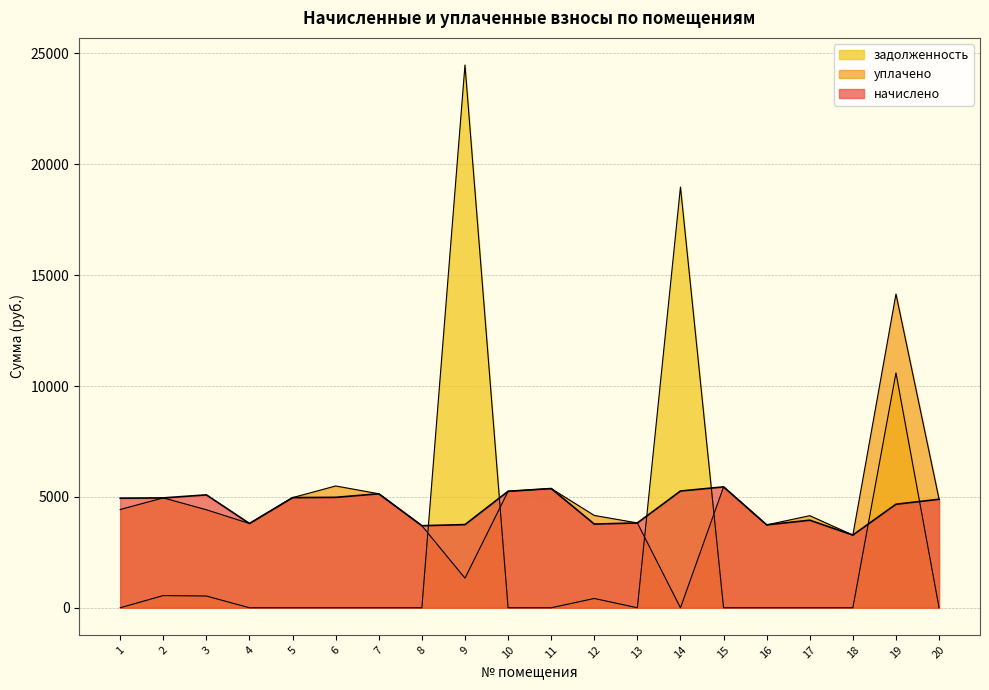

Does the chart have visible grid lines?

Yes